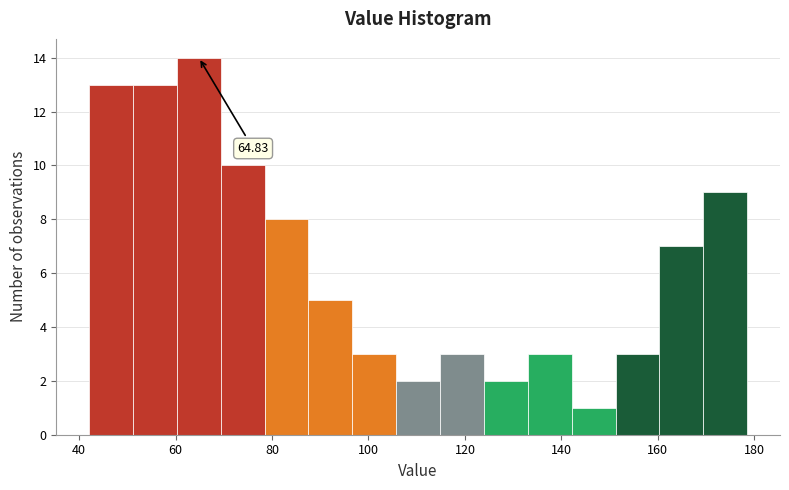

Over which range of the x-axis is the bar tallest?

60 to 70